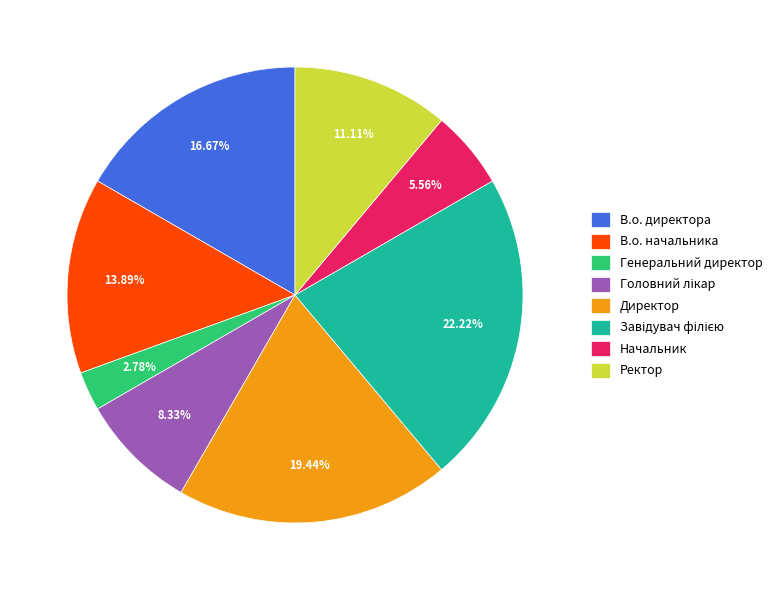

What is the smallest slice in the pie chart?

Генеральний директор